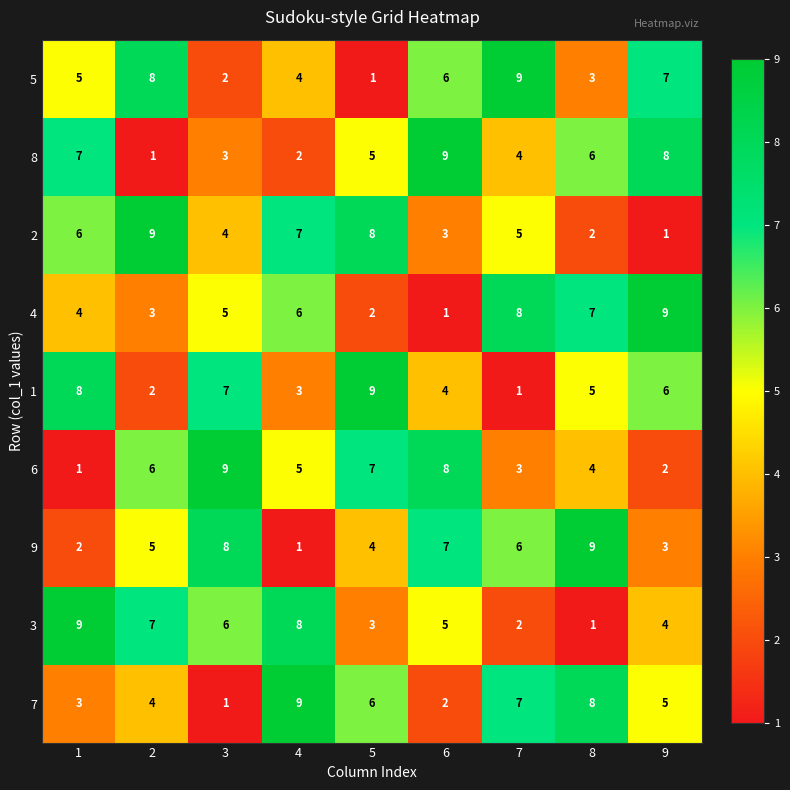

At how many categories does at least one series exceed 8?

9